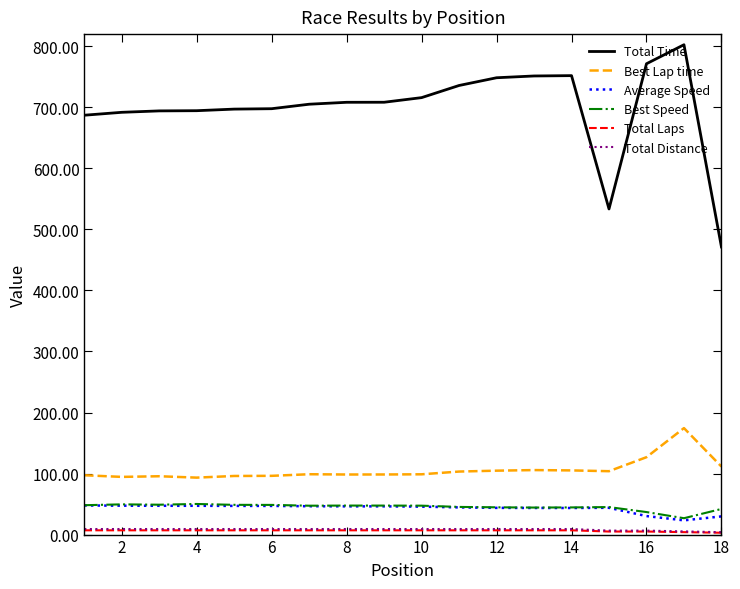

True or false: Best Lap time and Best Speed cross at least once.

False